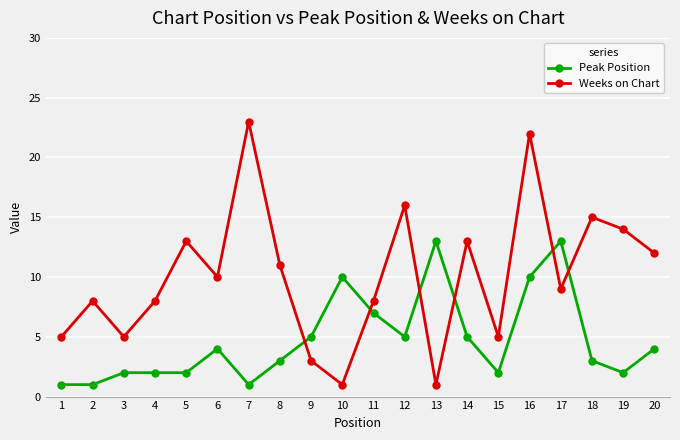

Count the number of categories in the chart.

20